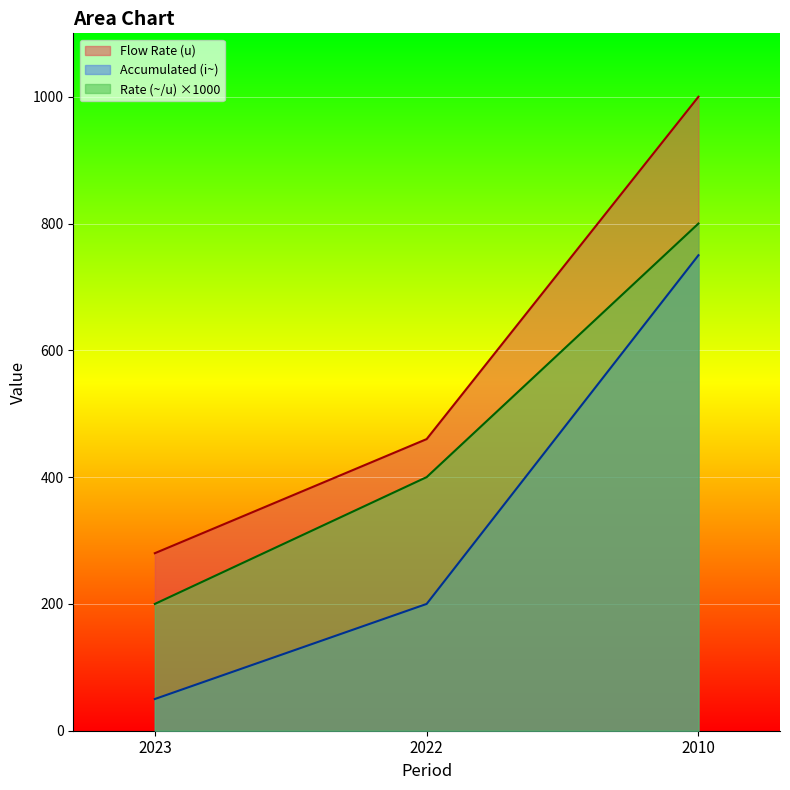

What is the value of the Flow Rate (u) point at the 3rd from the left?

1000